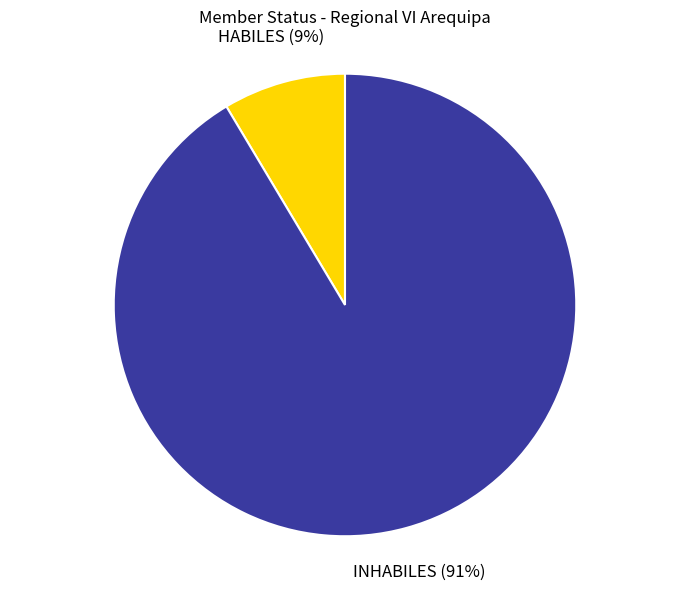

Between HABILES and INHABILES, which is larger?

INHABILES